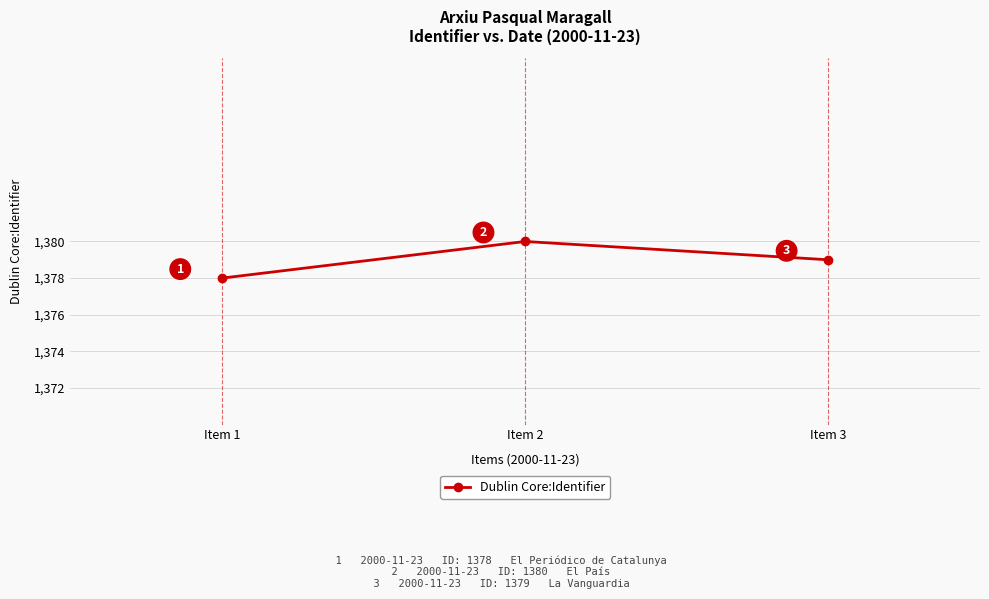

What is the greatest value displayed?

1380